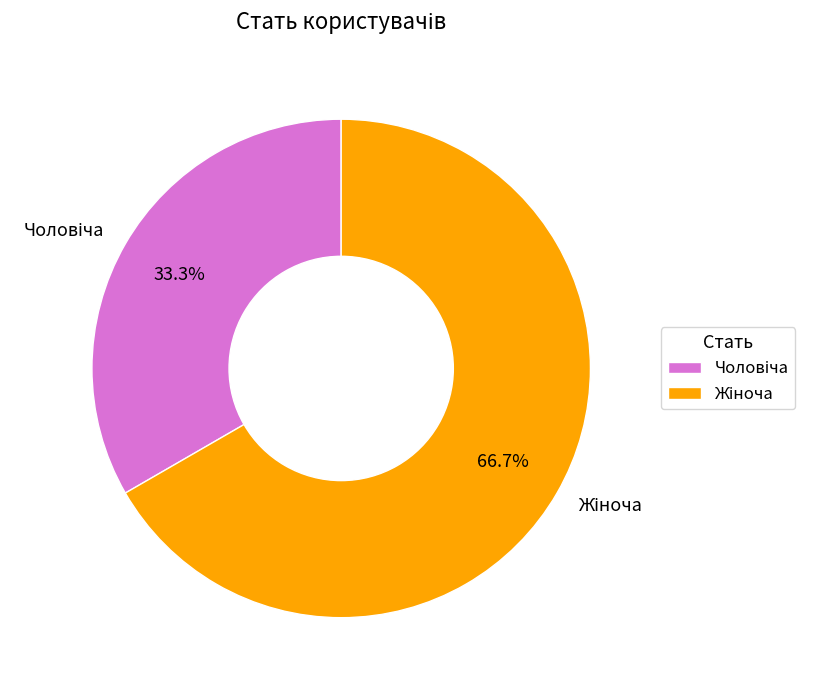

Is there any slice that represents more than half of the pie?

Yes